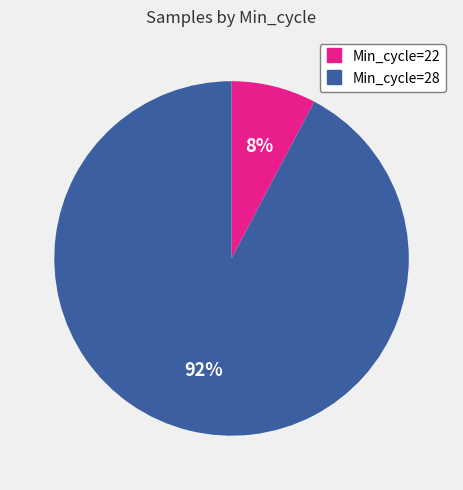

Is there any slice that represents more than half of the pie?

Yes